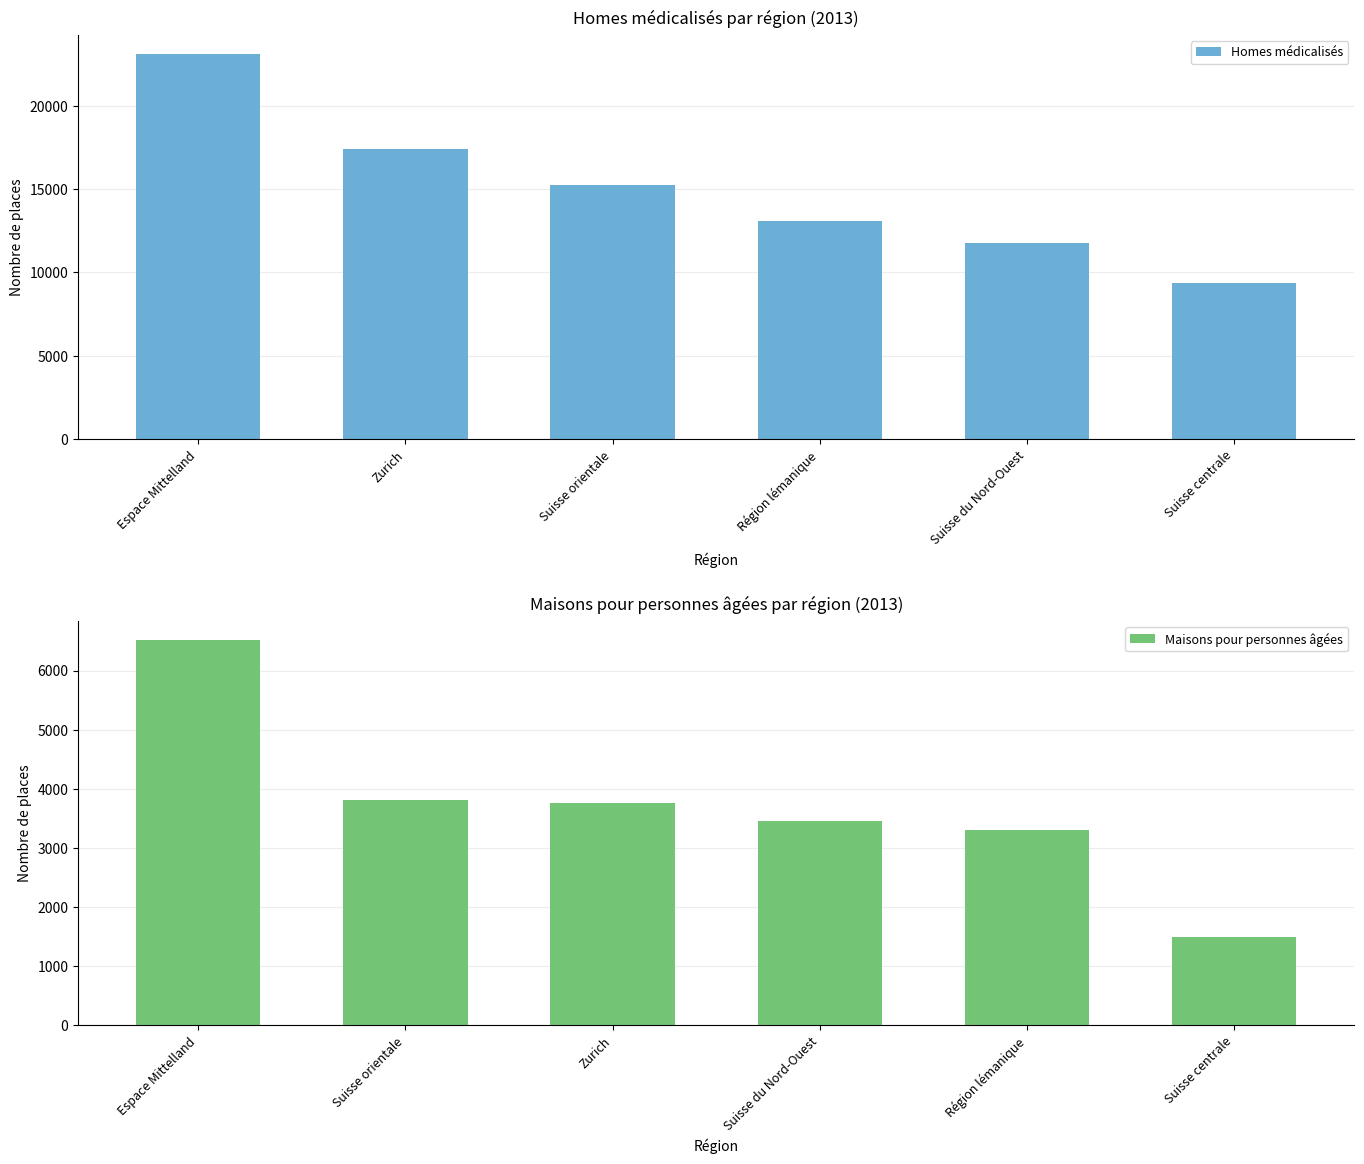

How many bars are there in each group?

2